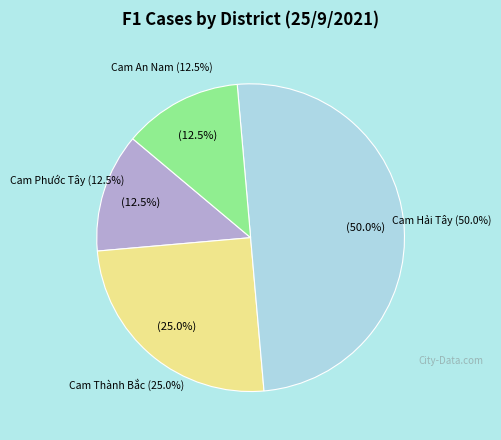

What is the largest slice in the pie chart?

Cam Hải Tây